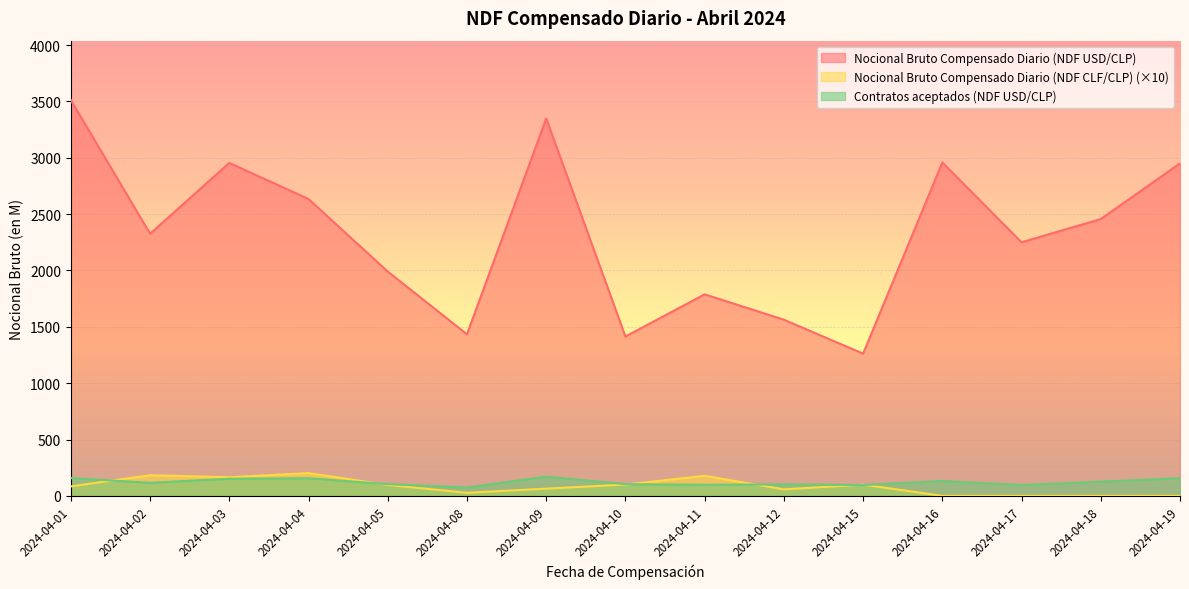

Is the value of Nocional Bruto Compensado Diario (NDF CLF/CLP) at 2024-04-10 greater than the value of Contratos aceptados (NDF USD/CLP) at 2024-04-10?

No